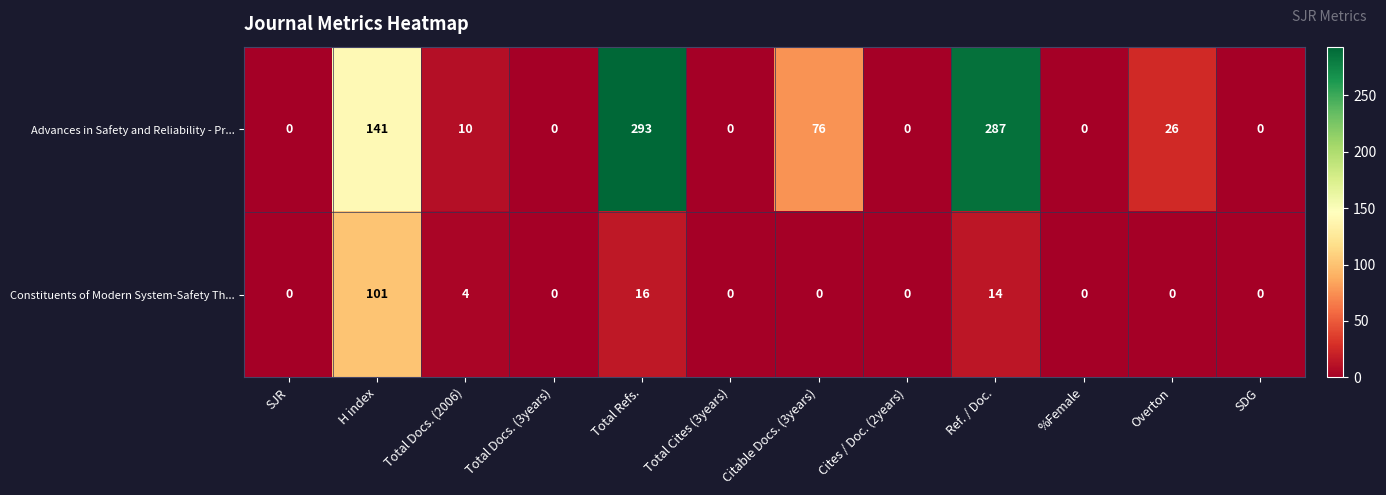

Which series has the largest total across all categories?

Advances in Safety and Reliability - Pr...